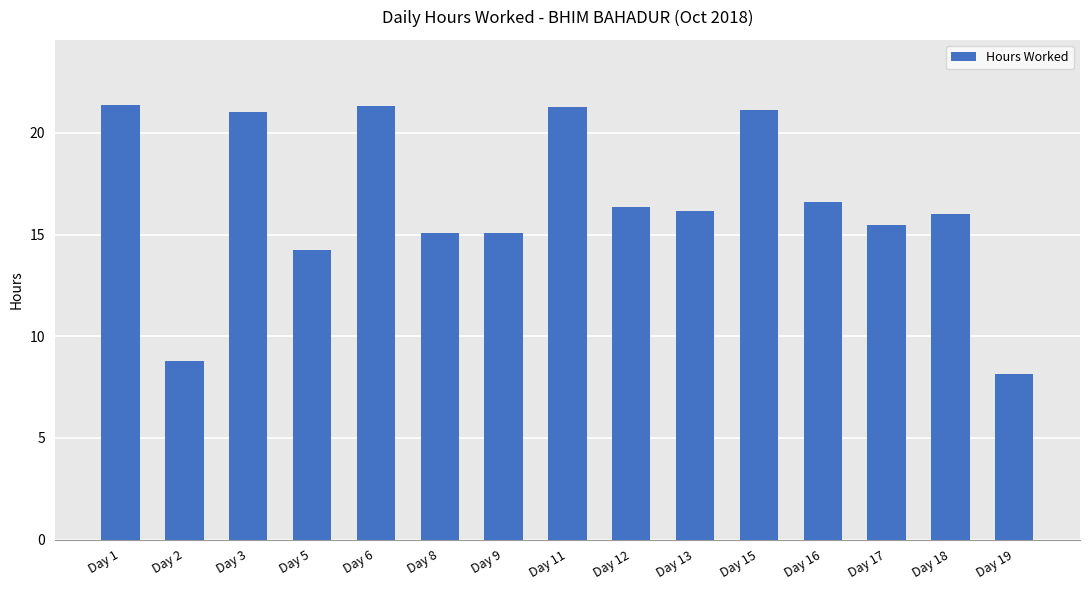

At which category does the chart reach its minimum across all series?

Day 19